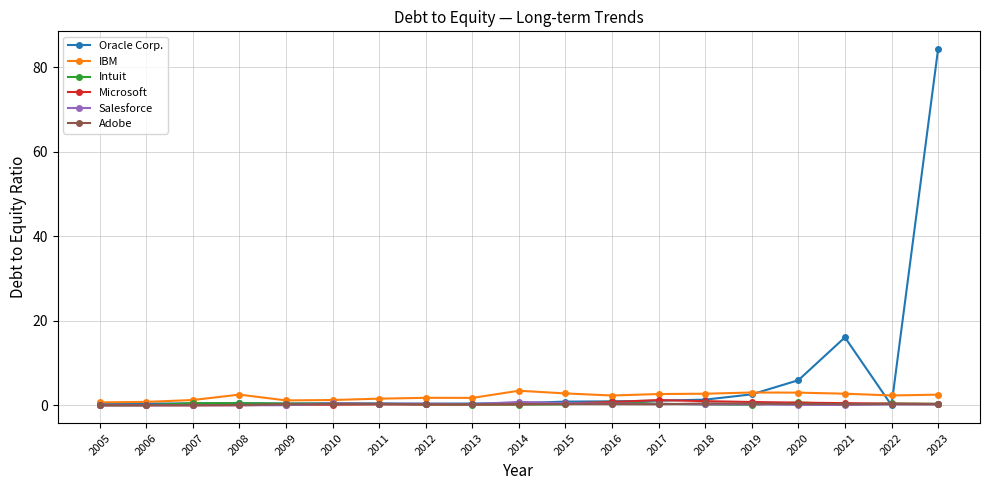

At which category is the sum across all series the highest?

2023